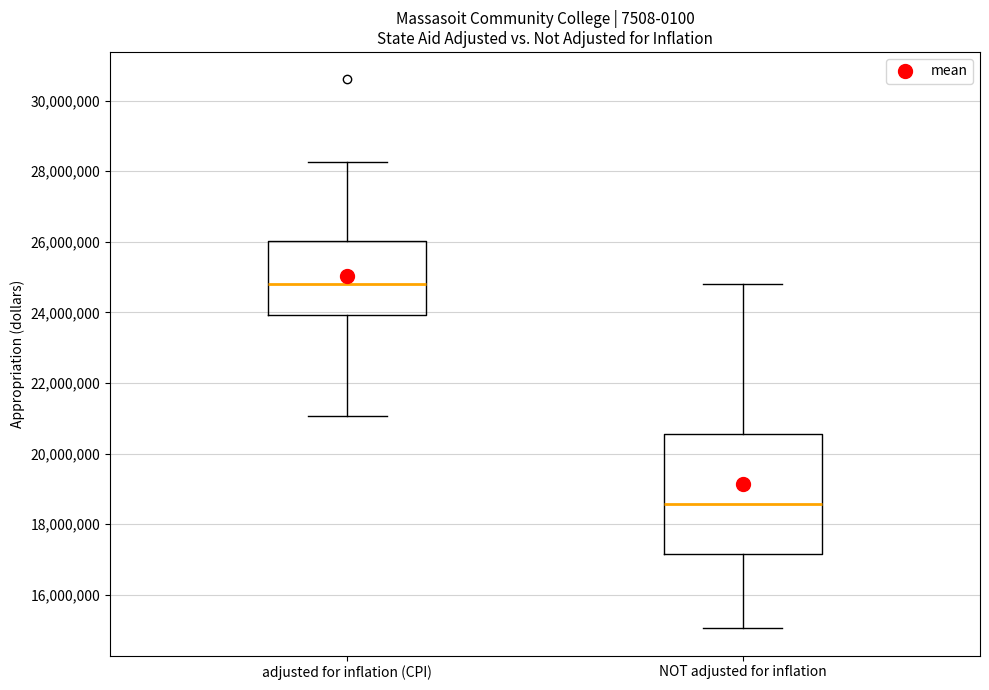

Which box has the highest median line?

adjusted for inflation (CPI)